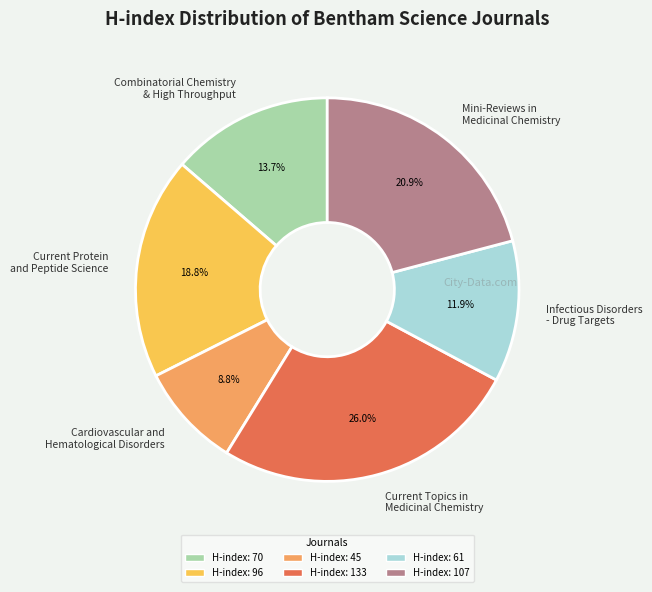

Does Infectious Disorders - Drug Targets account for over 50% of the chart?

No